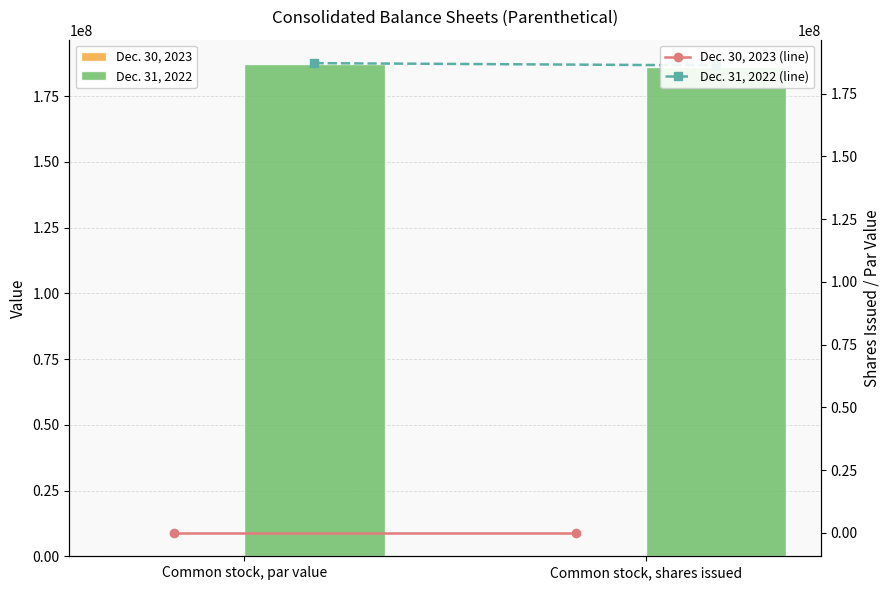

What position from the right is Common stock, shares issued?

1